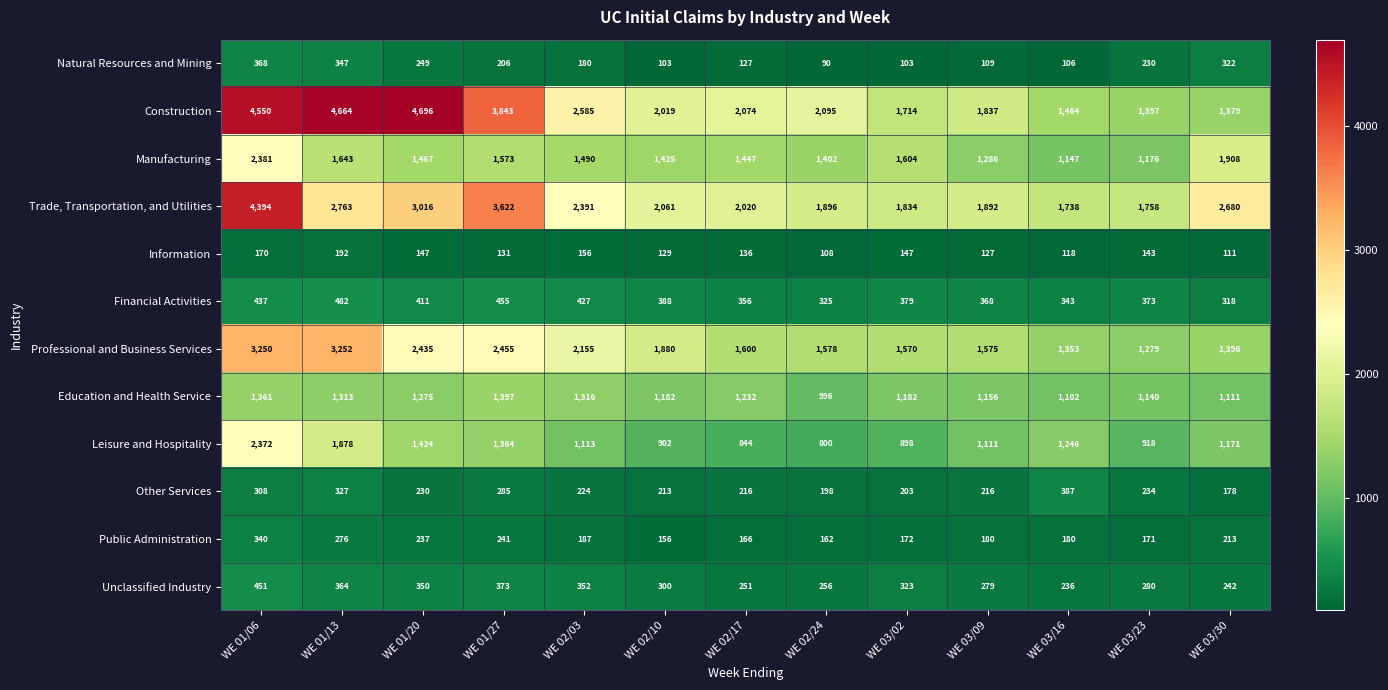

What is the average value of the Construction series?

2640